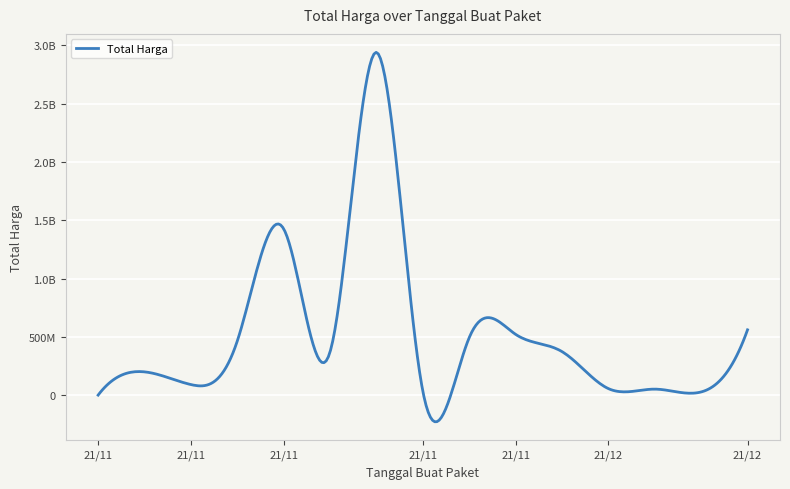

Does the chart have visible grid lines?

Yes